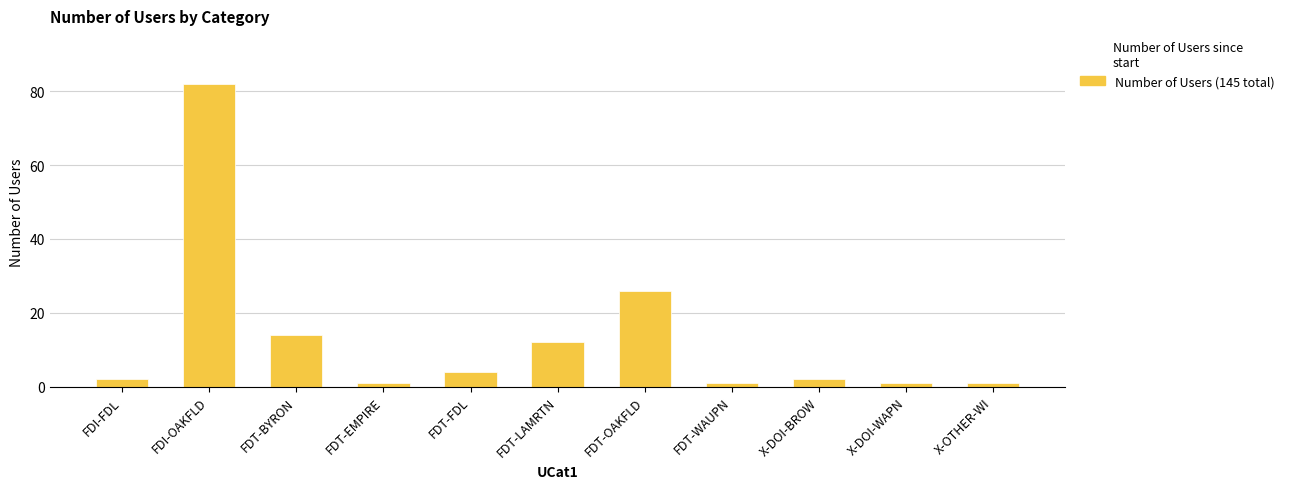

Which label corresponds to the largest value in the chart?

FDI-OAKFLD